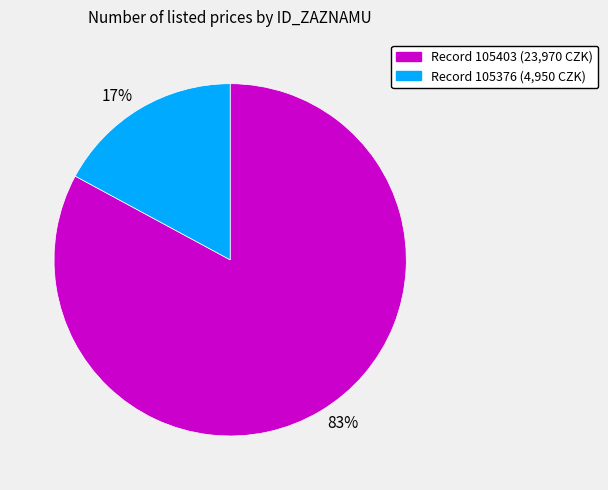

Rank the categories by value from highest to lowest.

Record 105403 (23,970 CZK), Record 105376 (4,950 CZK)